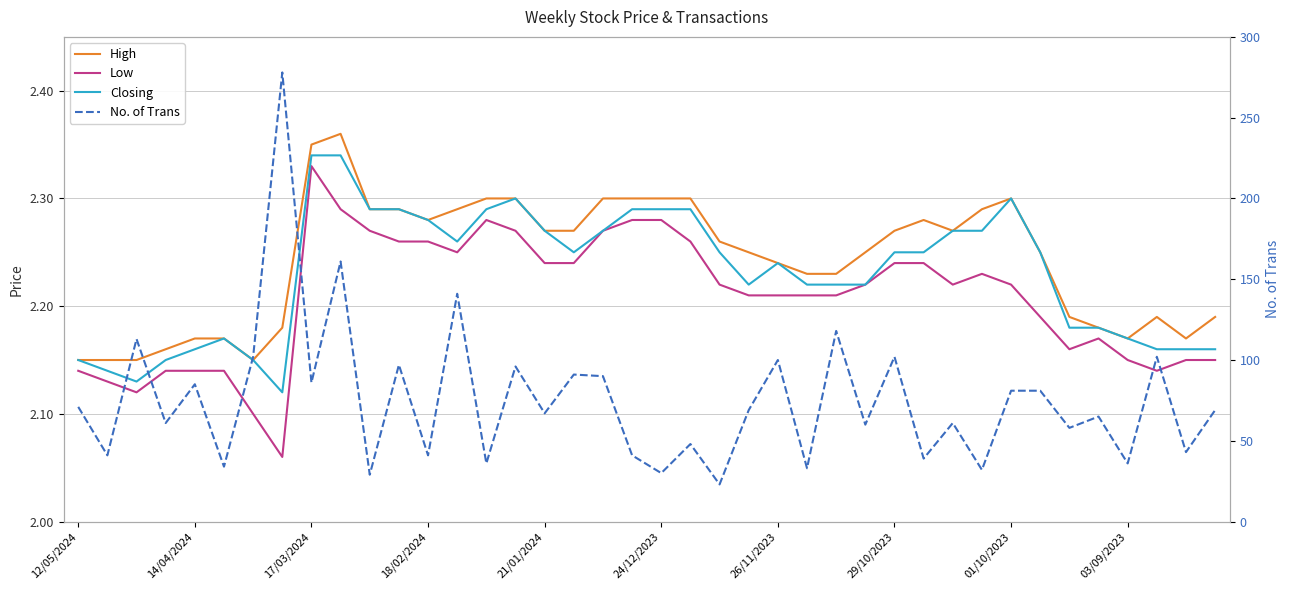

The value of Closing at 11 is 3.9. True or false?

False